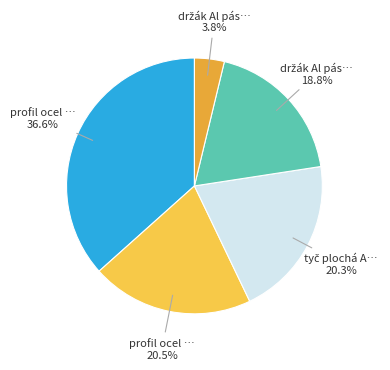

To the nearest percent, what is the average slice percentage?

20%